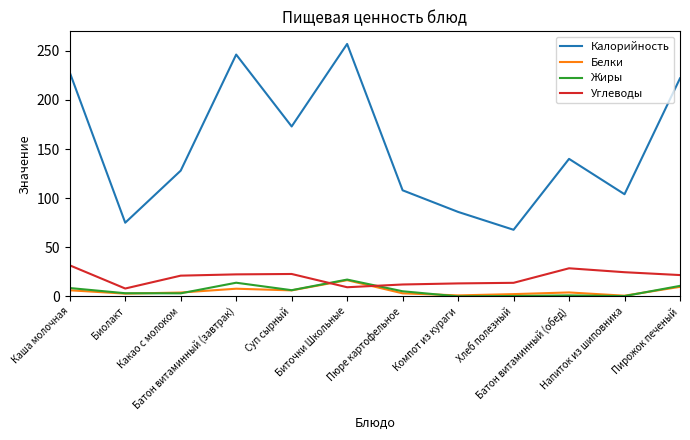

What is the greatest value displayed?

257.0